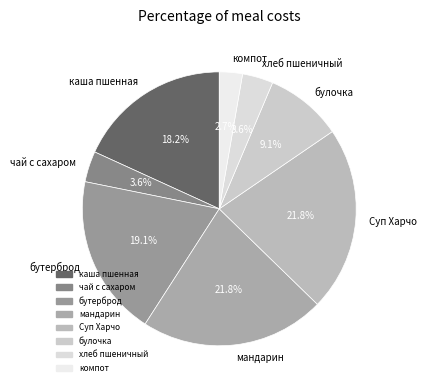

Is it true that чай с сахаром is 17% of the pie?

False